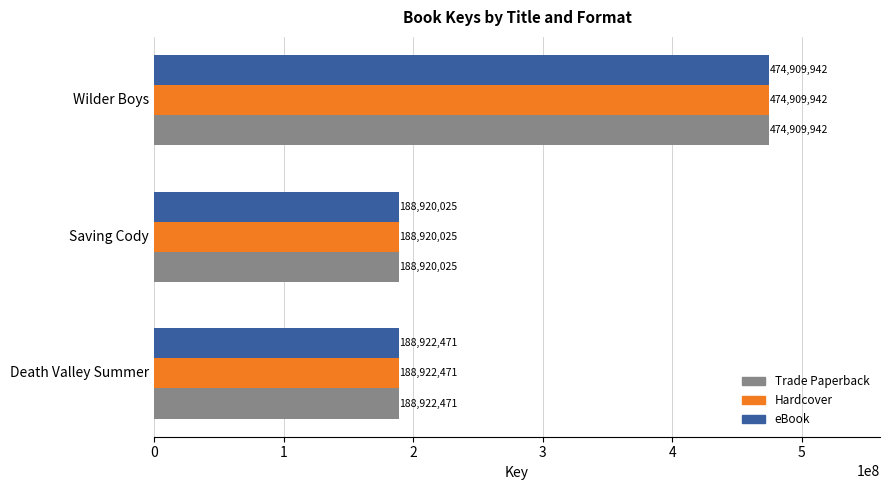

What is the difference between the maximum and minimum values in the eBook series?

285989917